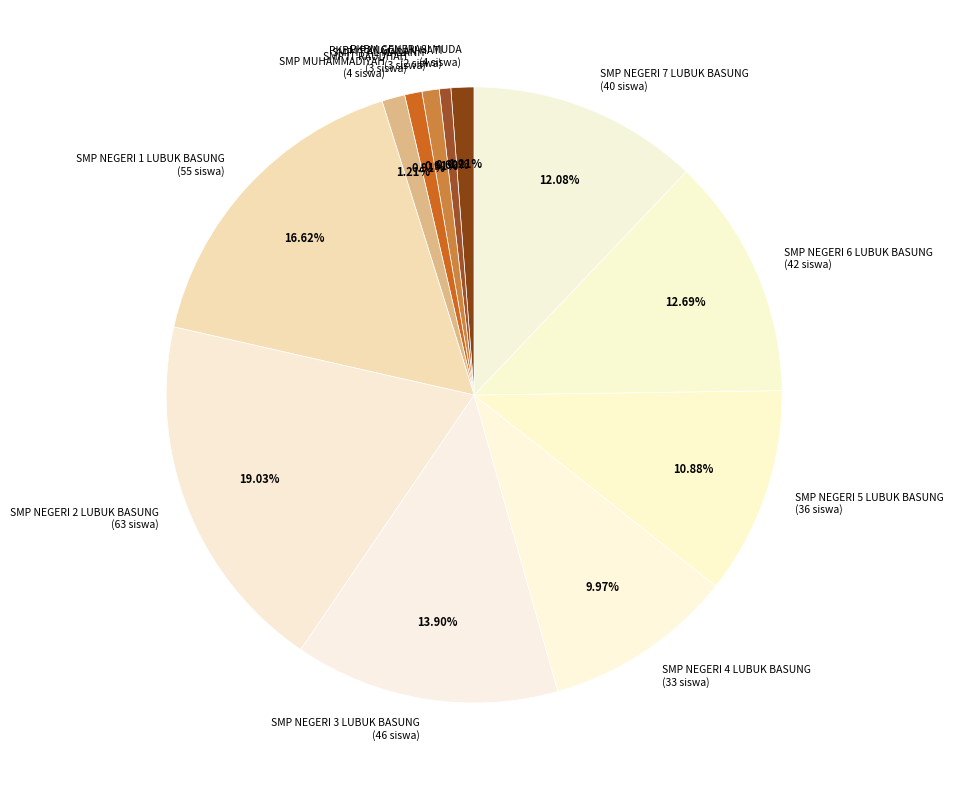

The SMP NEGERI 4 LUBUK BASUNG slice represents 10% of the pie. True or false?

True